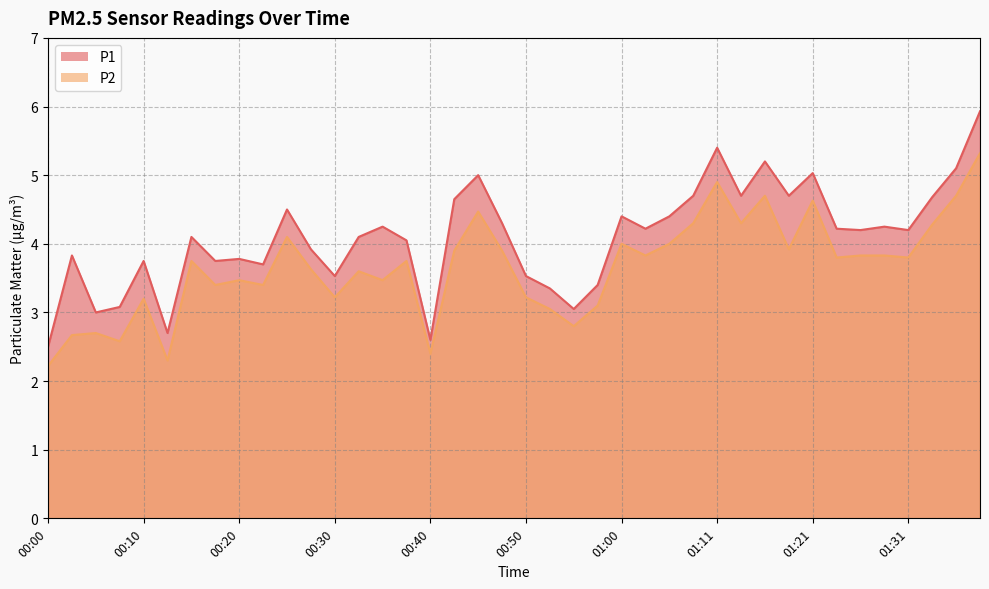

Which has a higher value, 00:48 or 00:25?

00:25